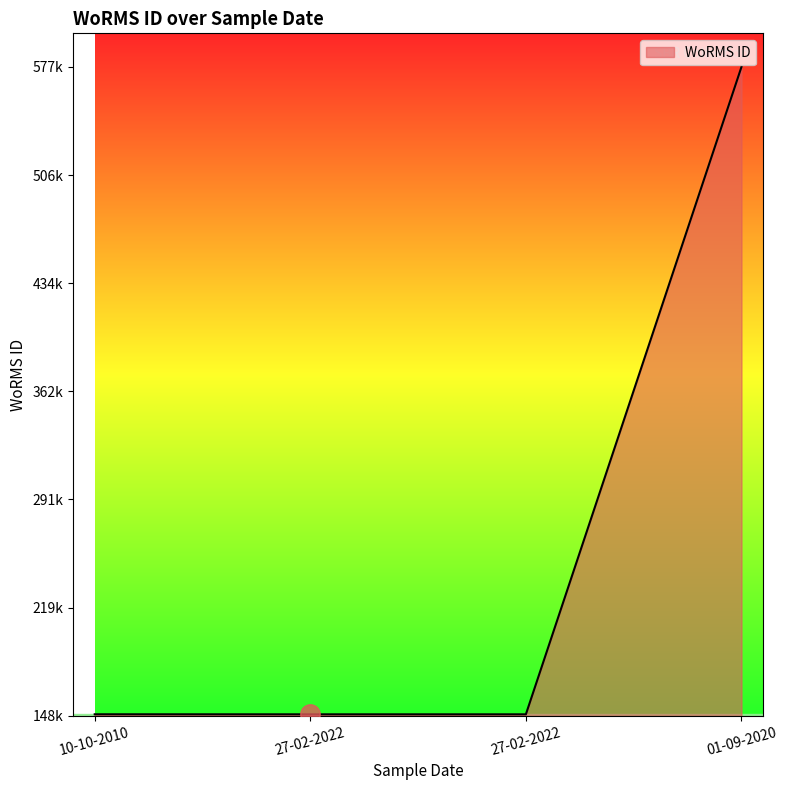

What is the difference between the second highest and second lowest values?

30